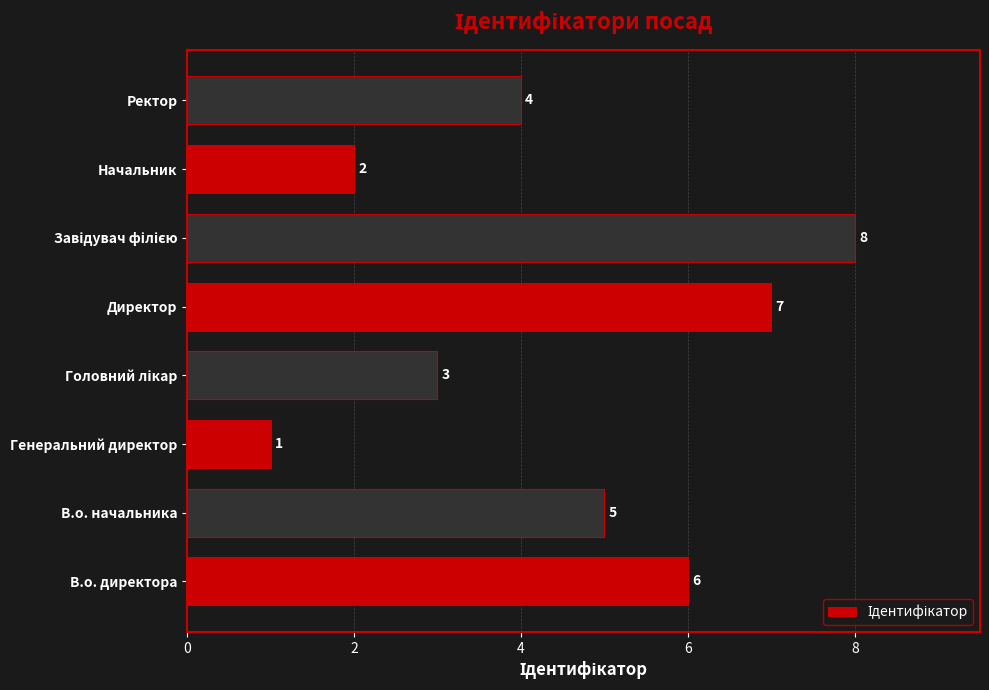

Reading top to bottom, extract all data points from this chart.

4	2	8	7	3	1	5	6